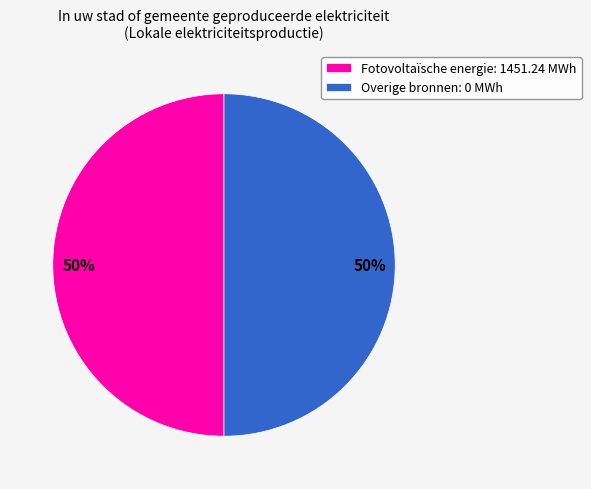

The Overige bronnen: 0 MWh slice represents 62% of the pie. True or false?

False